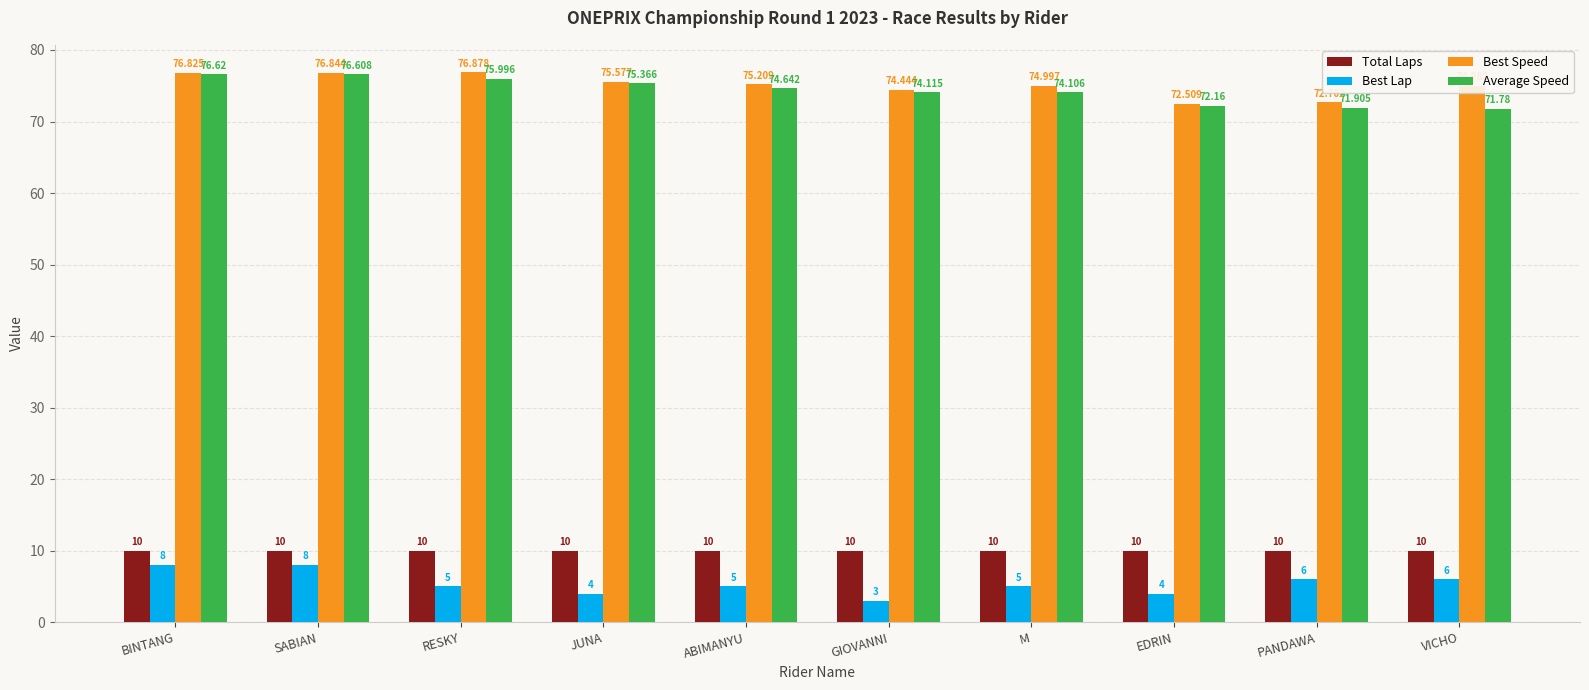

At which label does Best Speed first exceed 75?

BINTANG